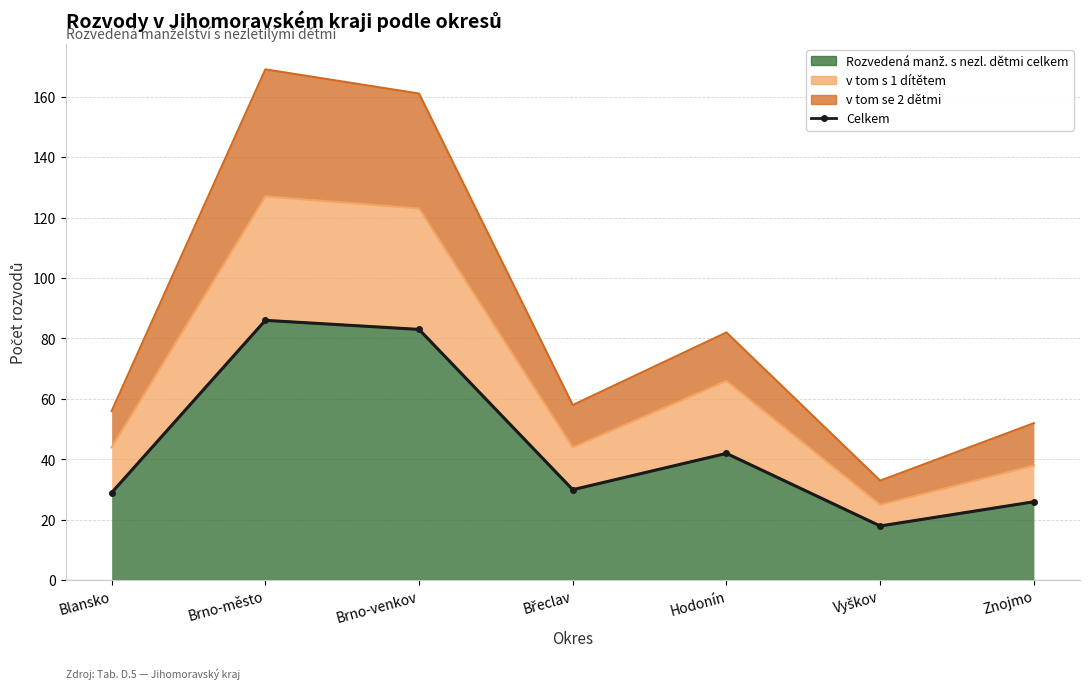

Does the chart have visible grid lines?

Yes